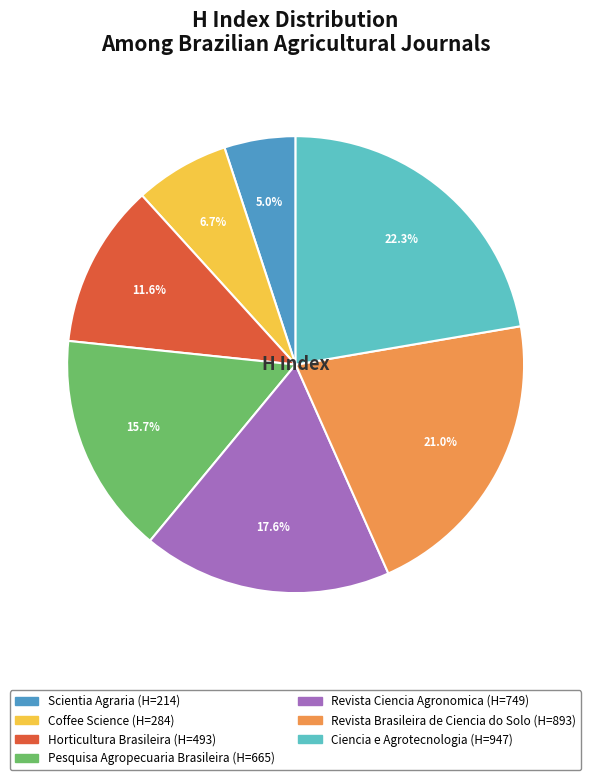

To the nearest percent, what is the average slice percentage?

14%